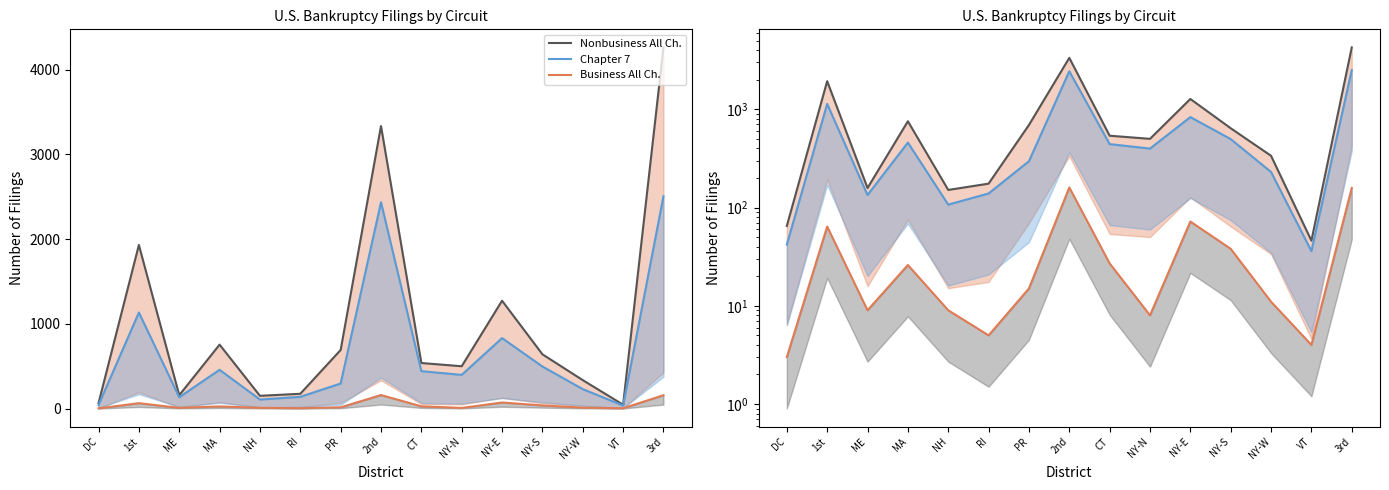

Reading left to right, extract all data points from this chart.

Nonbusiness All Ch.: 65	1931	158	755	151	175	692	3334	538	500	1273	641	336	46	4262
Chapter 7: 42	1134	134	458	107	139	296	2435	442	398	832	497	230	36	2506
Business All Ch.: 3	64	9	26	9	5	15	160	27	8	72	38	11	4	158